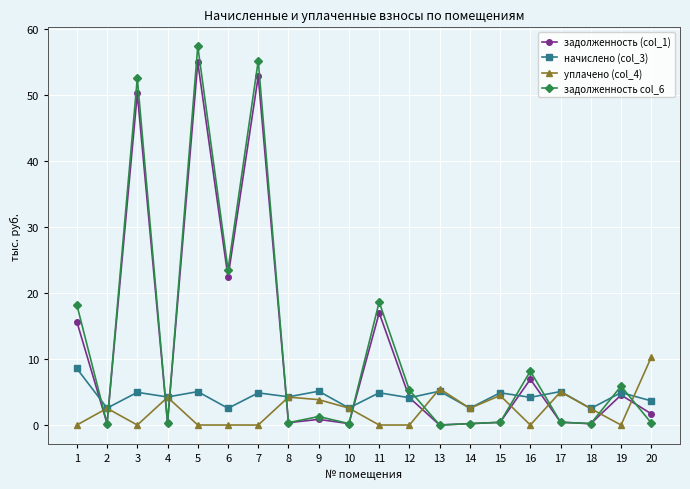

Which series has the widest spread of values?

задолженность col_6